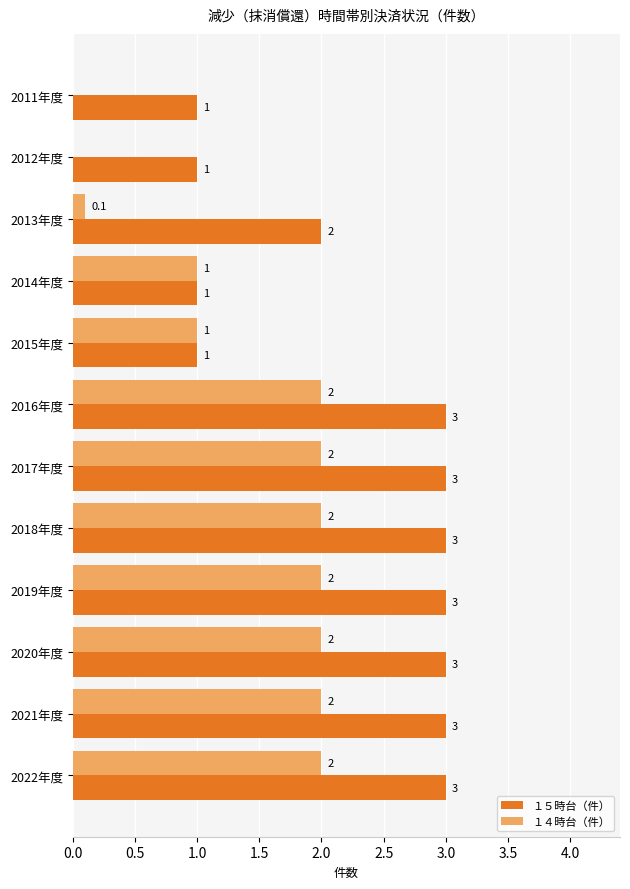

Which series has the largest total across all categories?

１５時台（件）